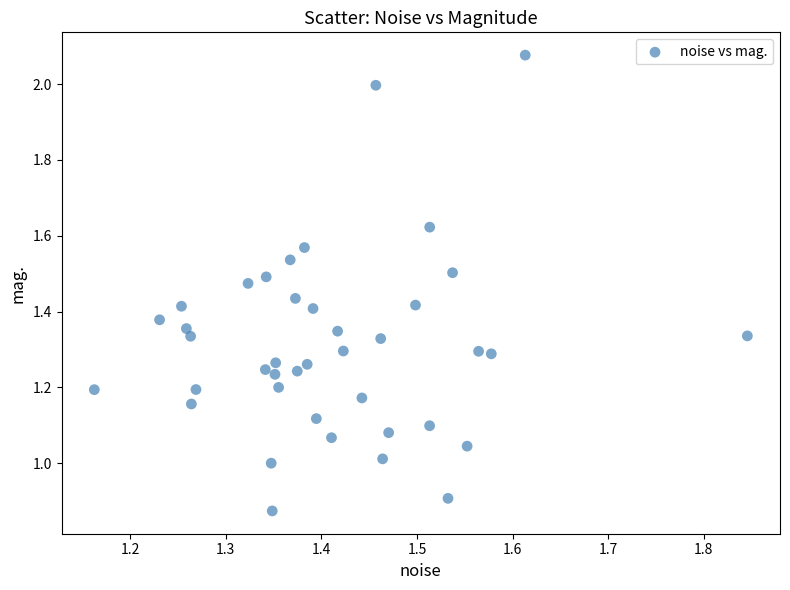

What is the range of X values (max minus min)?

0.7